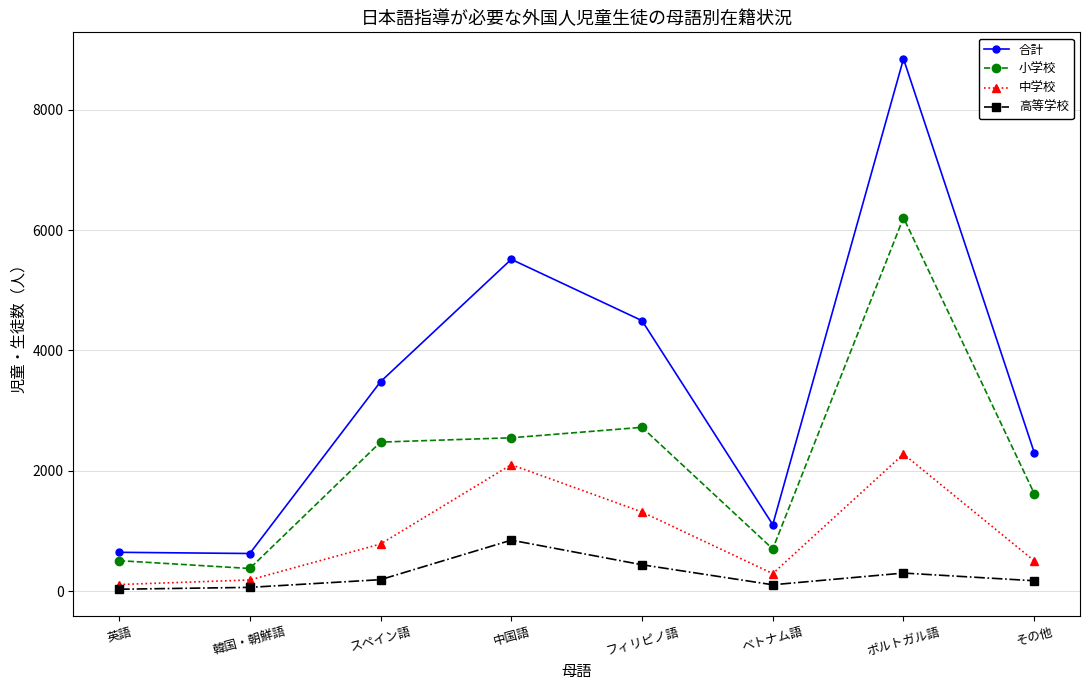

Is it true that 小学校 equals 9446 at ポルトガル語?

False